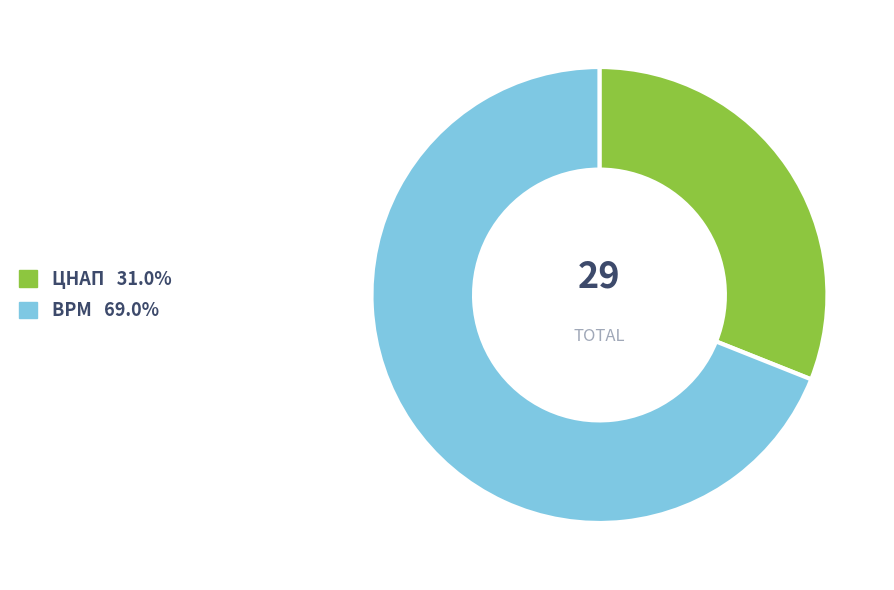

Is the sum of ЦНАП and ВРМ greater than half?

Yes